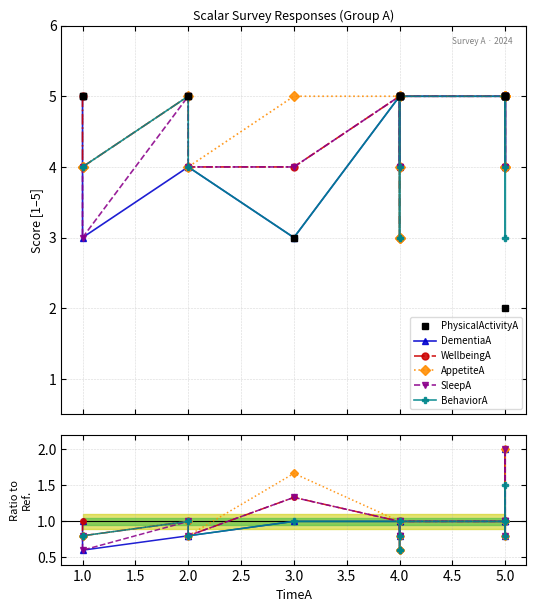

True or false: SleepA has more than 0 points higher than both neighbors.

True